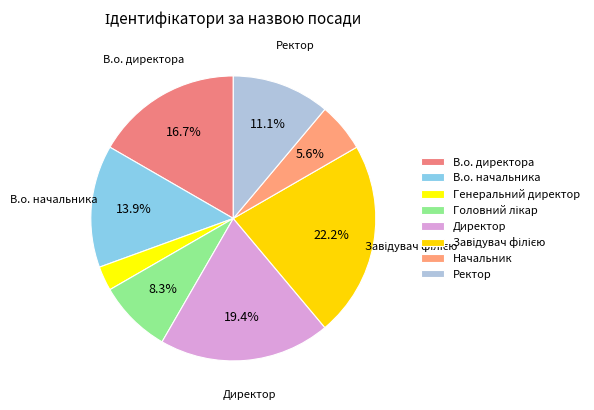

The В.о. директора slice represents 17% of the pie. True or false?

True